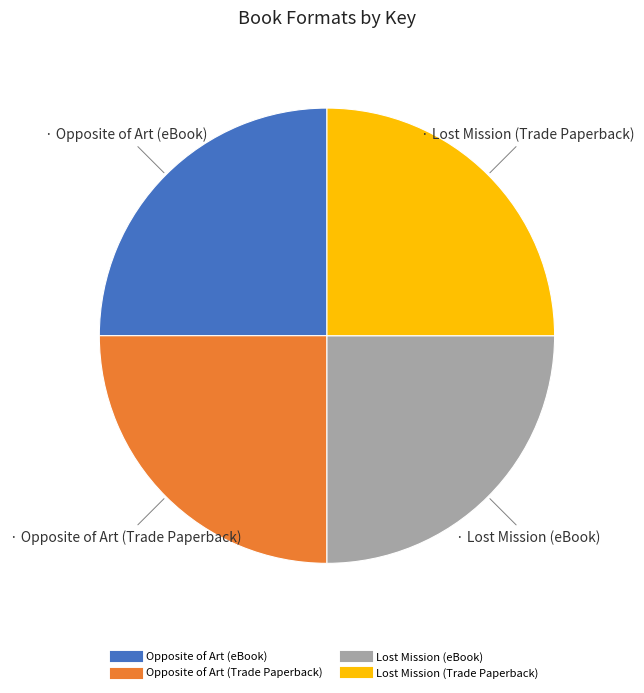

How many segments does this pie chart have?

4